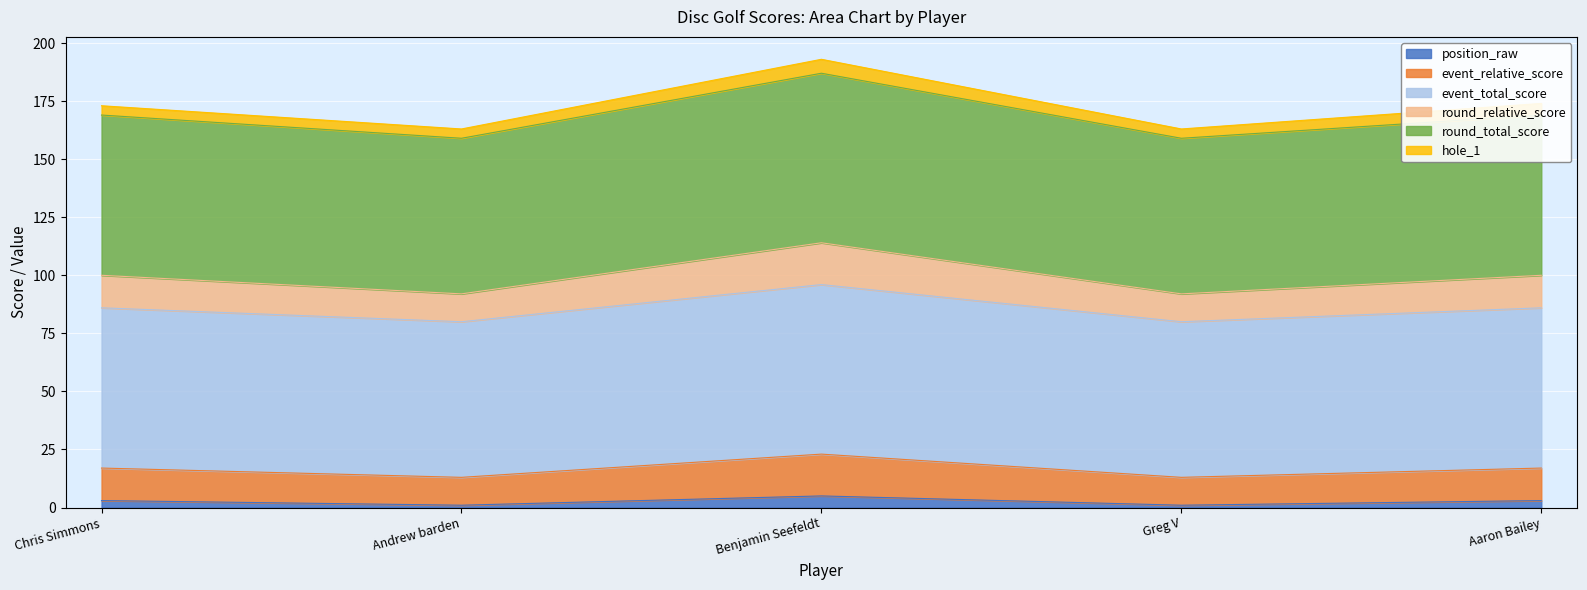

How many interior local valleys does the round_total_score series have?

2